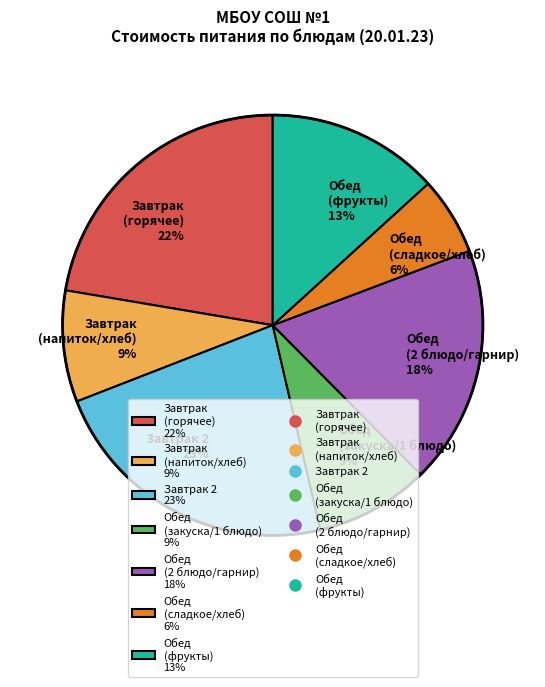

Which has a higher value, Завтрак (напиток/хлеб) 9% or Обед (2 блюдо/гарнир) 18%?

Обед (2 блюдо/гарнир) 18%